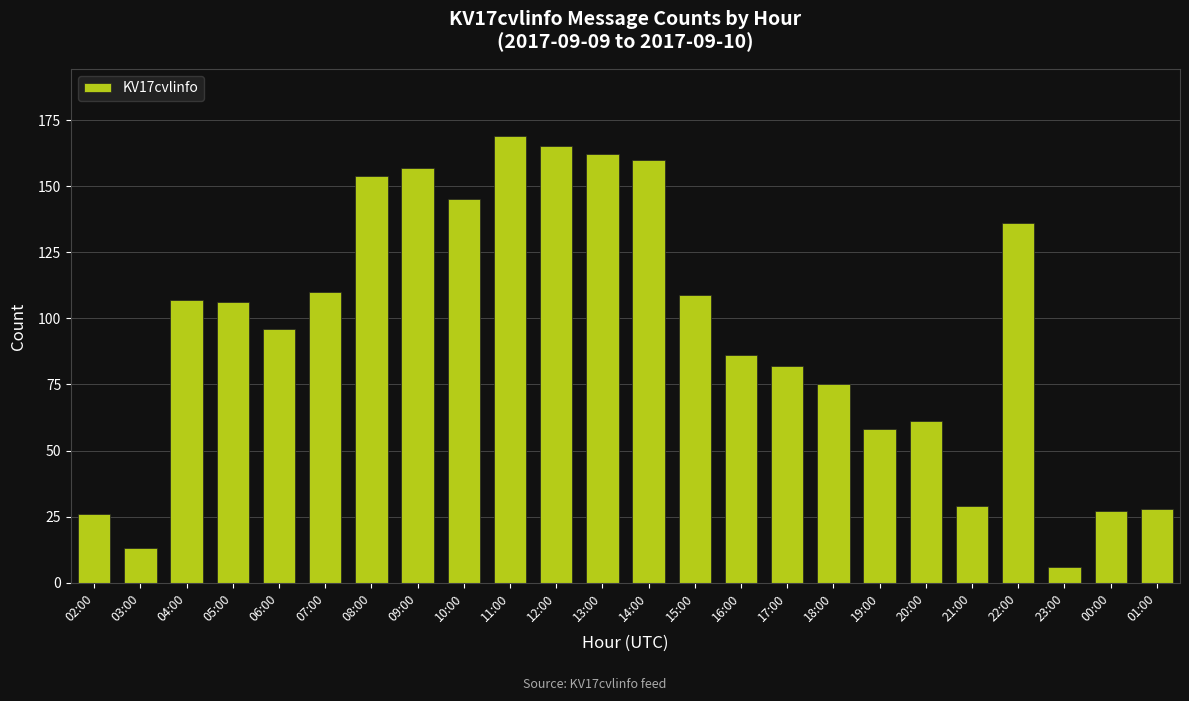

At which category does the chart reach its minimum across all series?

23:00